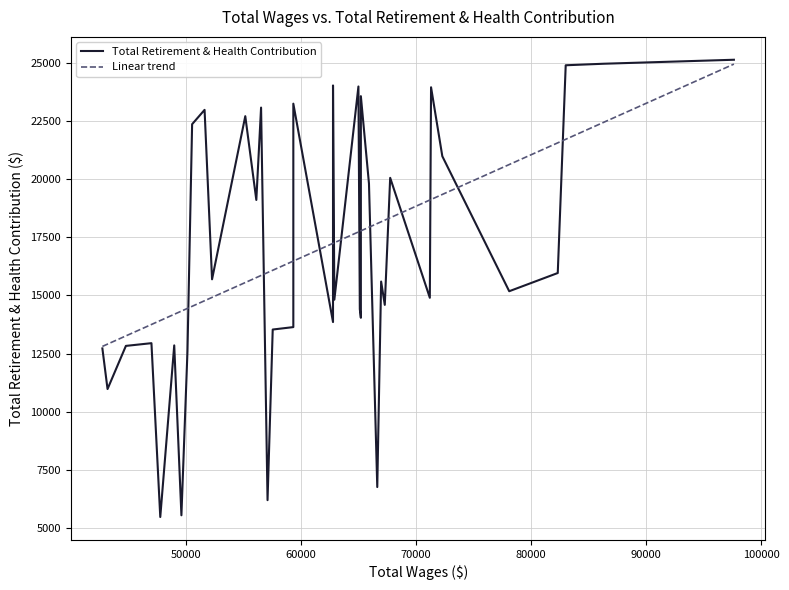

How many interior local valleys (lower than both neighbors) does the data have?

15